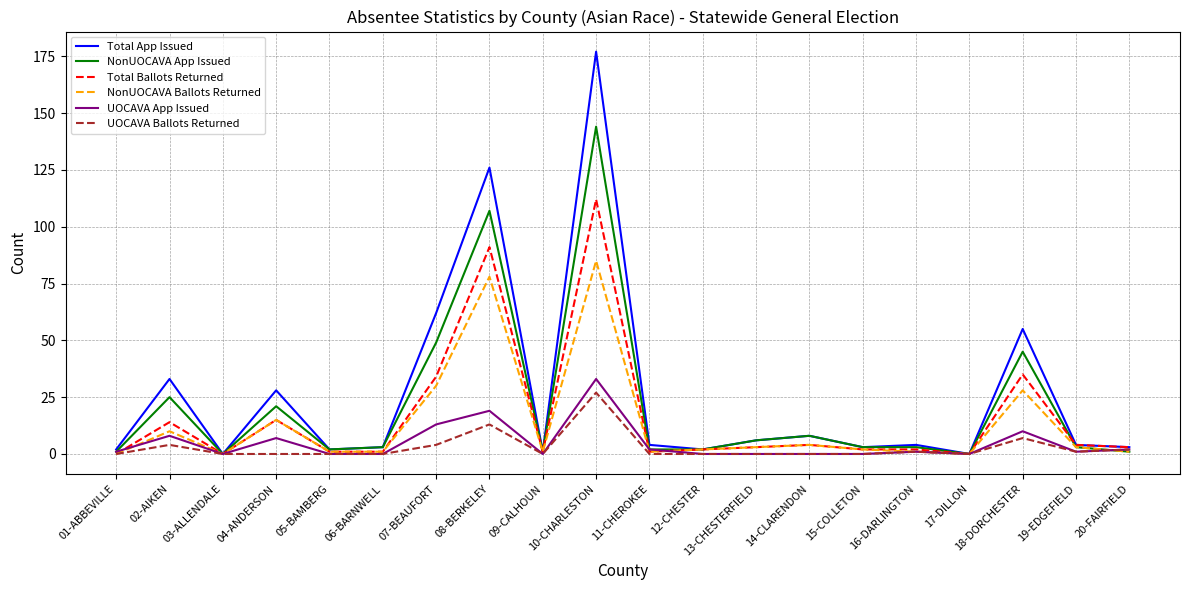

Is it true that Total App Issued equals 0 at 17-DILLON?

True